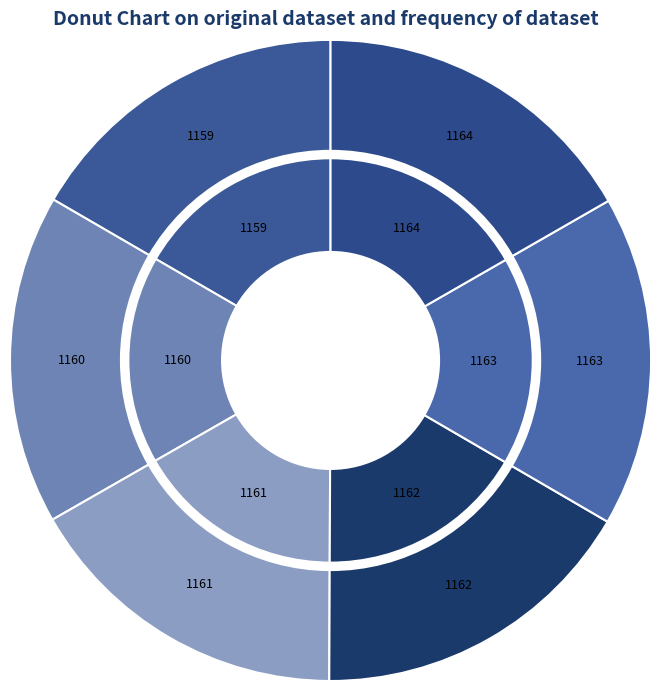

To the nearest percent, what is the average slice percentage?

17%